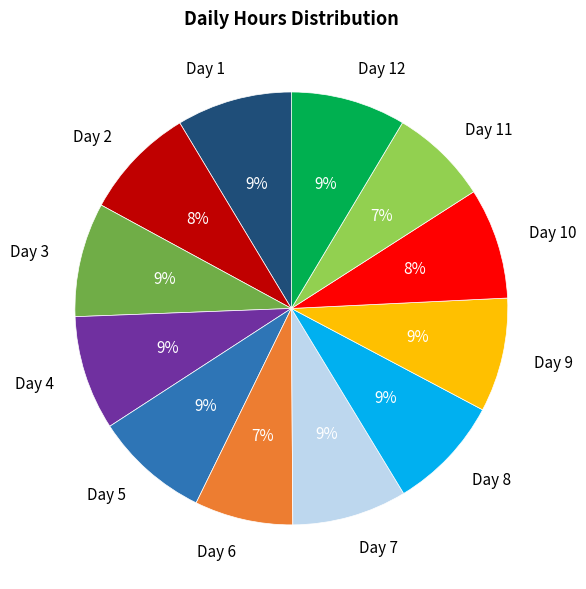

Is the sum of Day 6 and Day 12 greater than half?

No